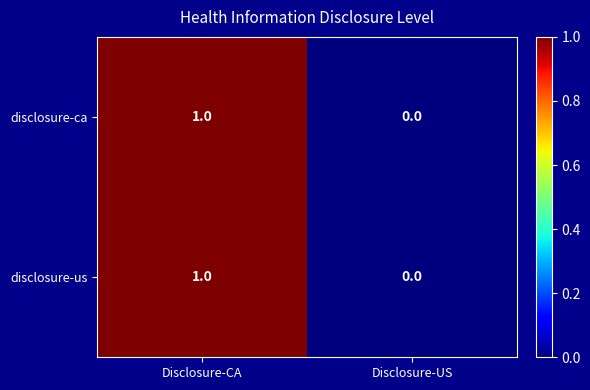

Is it true that disclosure-ca equals 1 at Disclosure-CA?

True